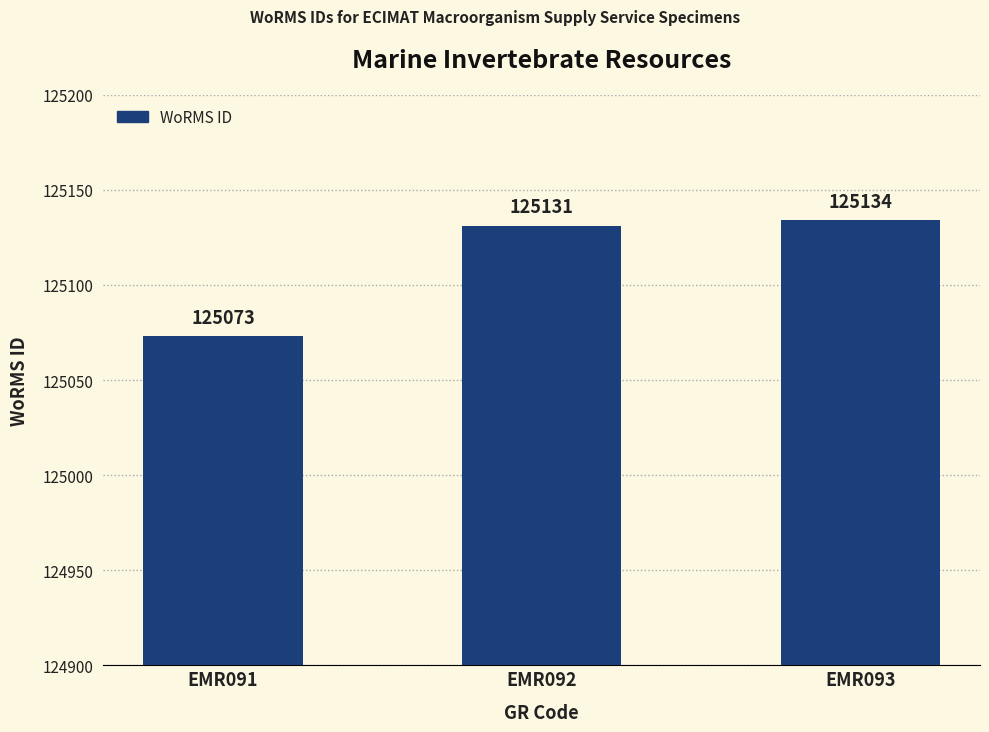

Rank the categories by value from highest to lowest.

EMR093, EMR092, EMR091